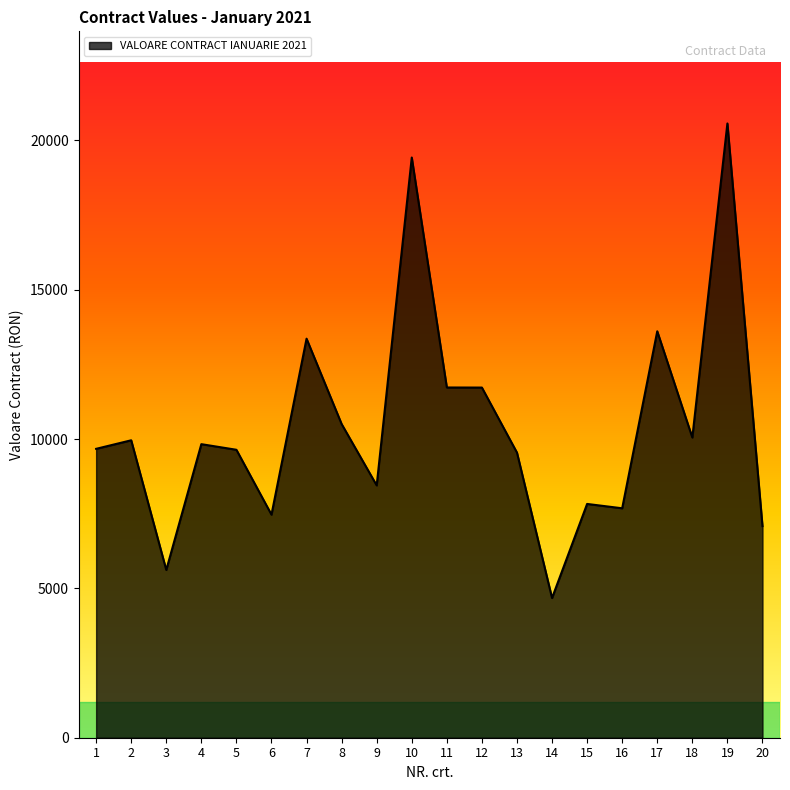

What is the ratio of the value at 15 to the value at 13?

0.8